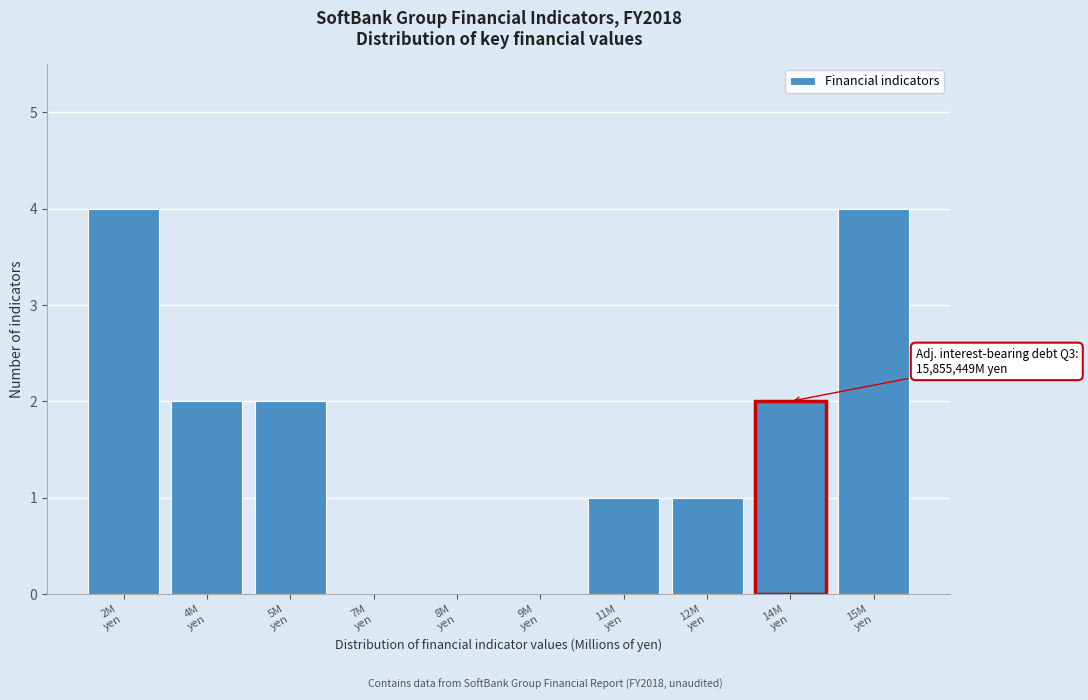

What is the sum of all values?

16